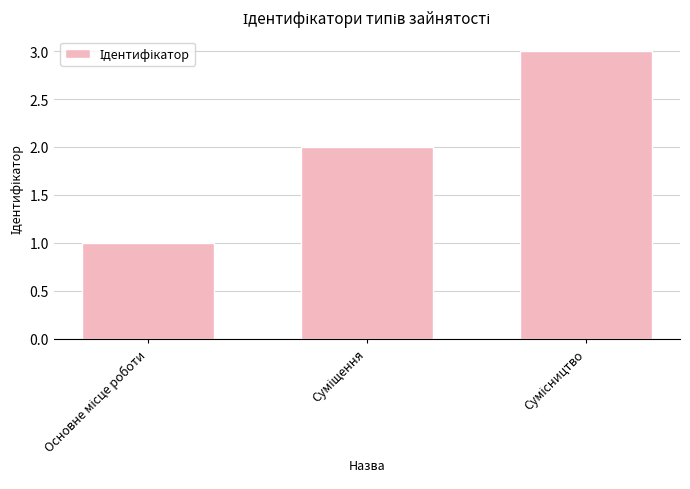

What is the greatest value displayed?

3